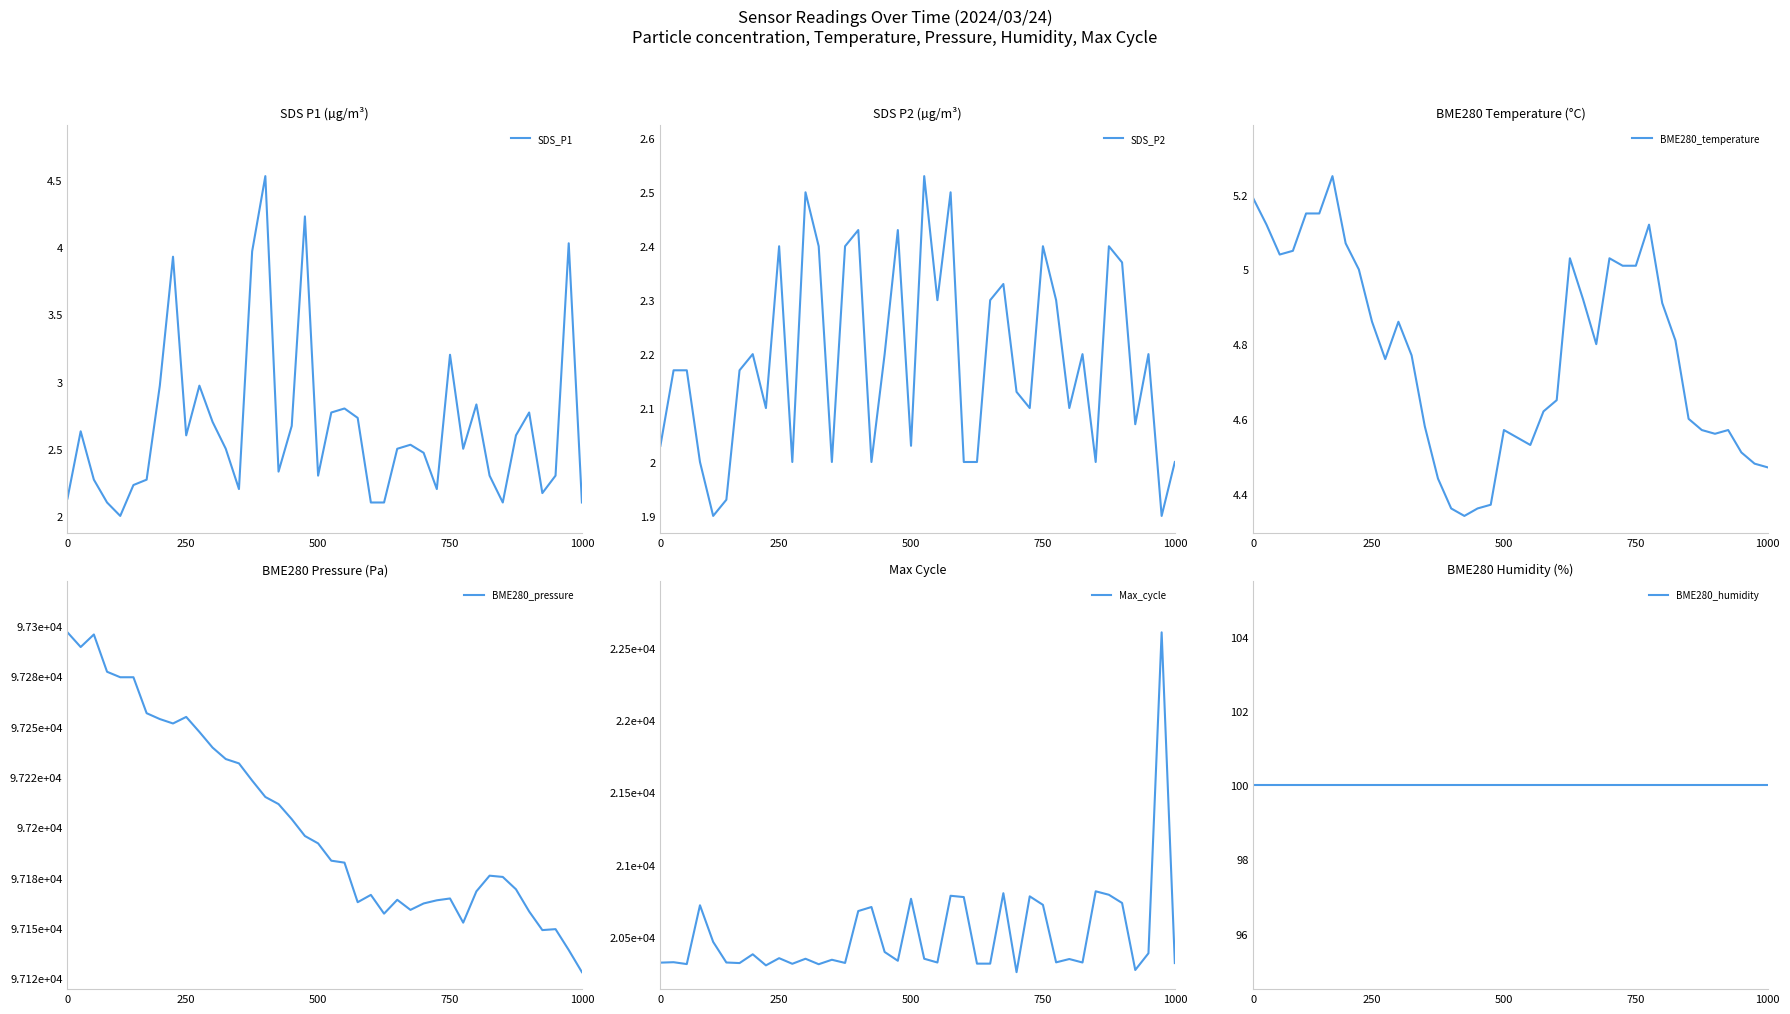

The value of SDS_P1 at 0 is 2.1. True or false?

True